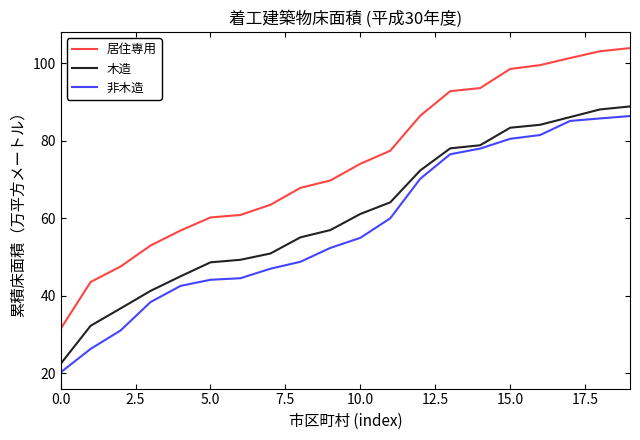

True or false: 木造 and 居住専用 cross at least once.

False